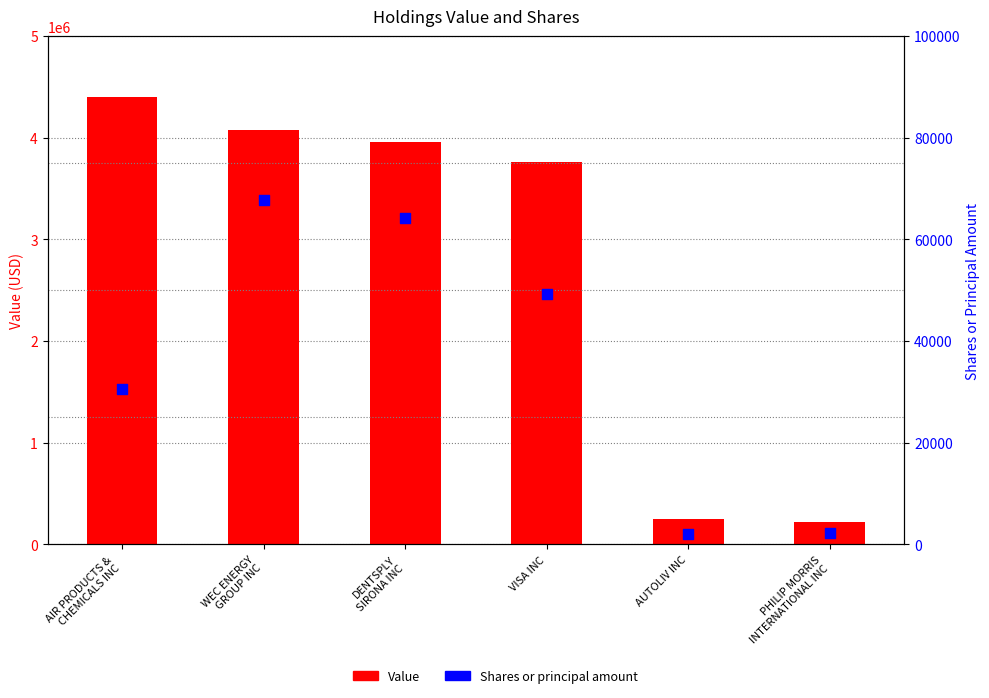

What are all the series names shown in the legend?

Value, Shares or principal amount